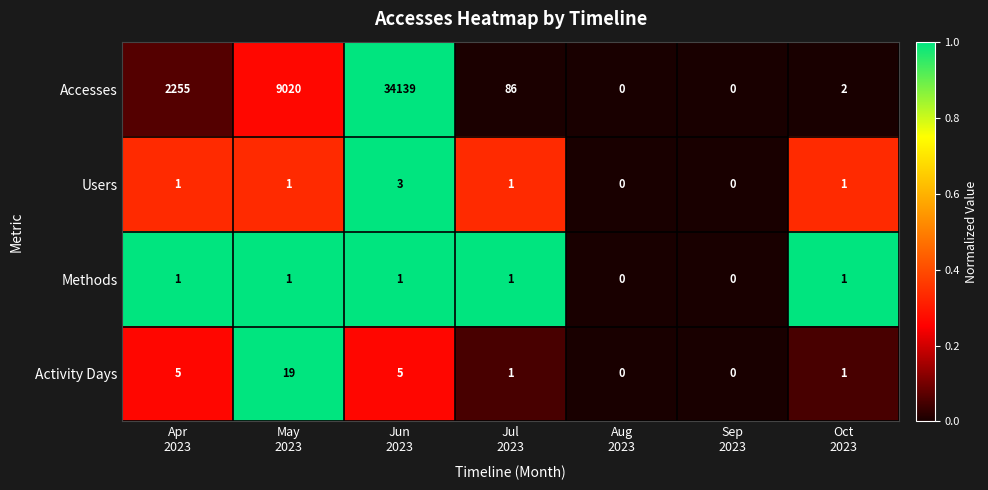

Which series has the largest range (max minus min)?

Accesses